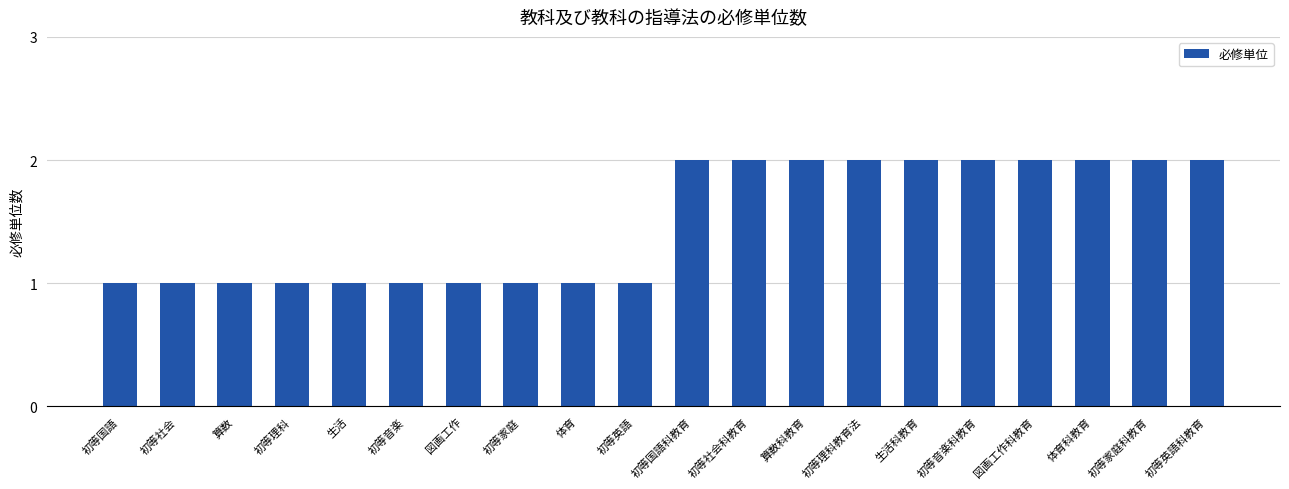

Count the number of categories in the chart.

20